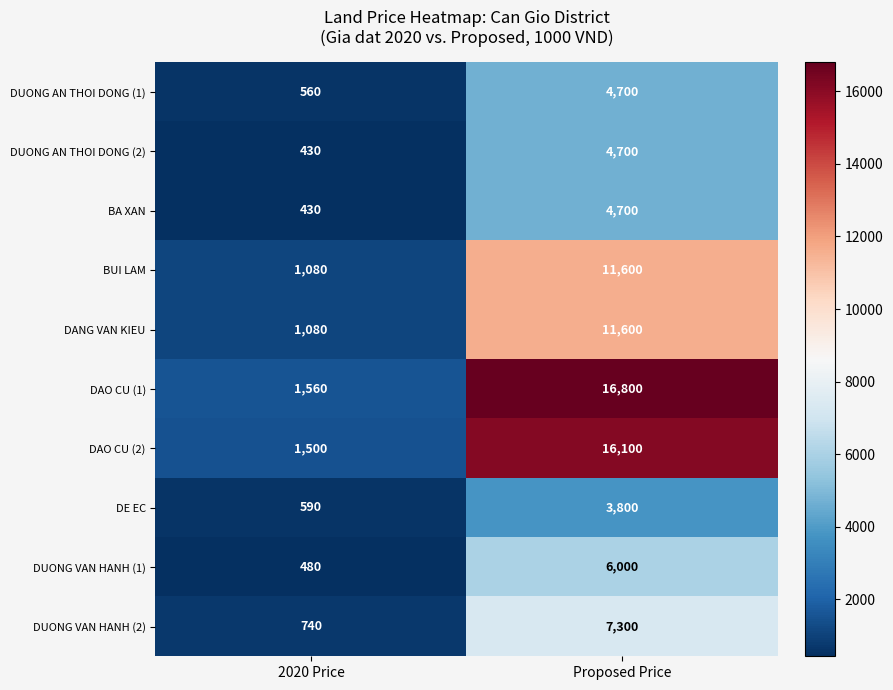

At which category is the sum across all series the highest?

Proposed Price